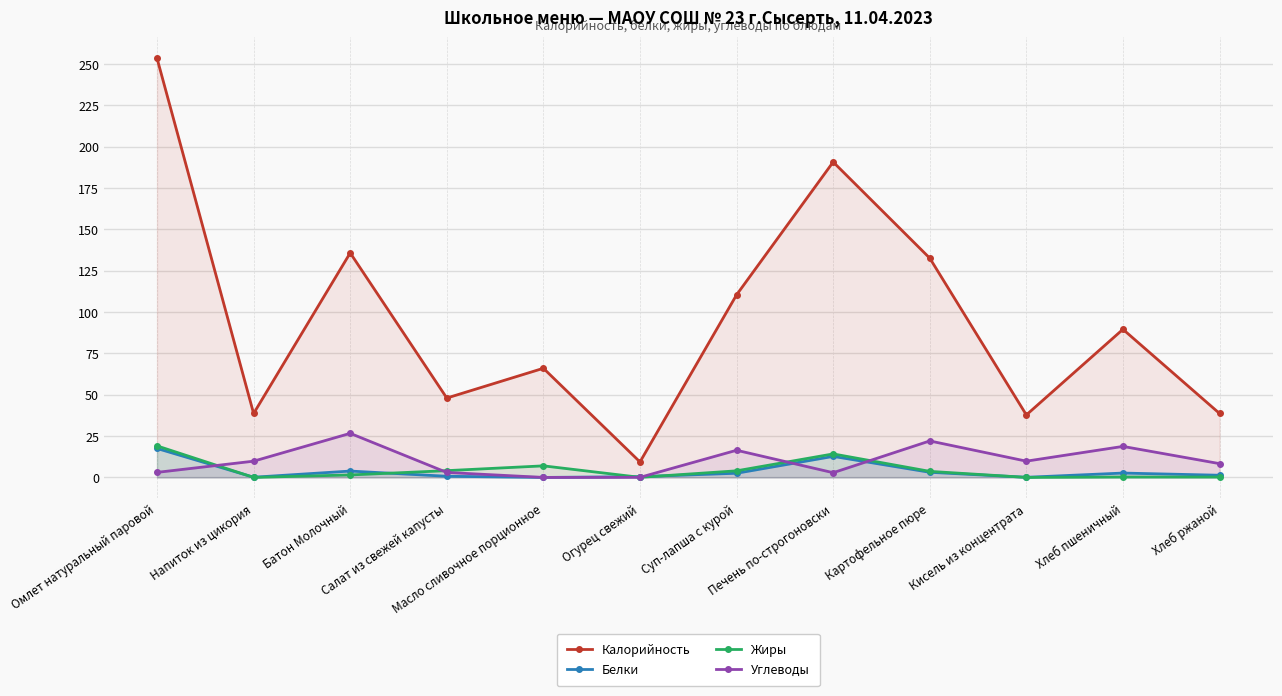

What is the average value of the Белки series?

3.8